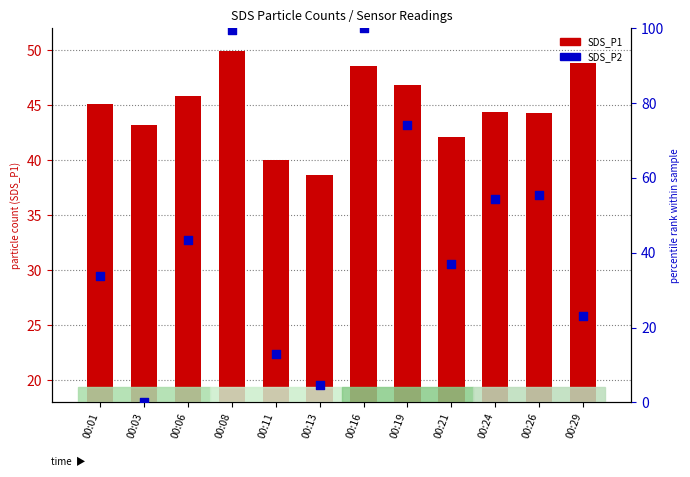

What is the total value across all series at 00:19?

103.1